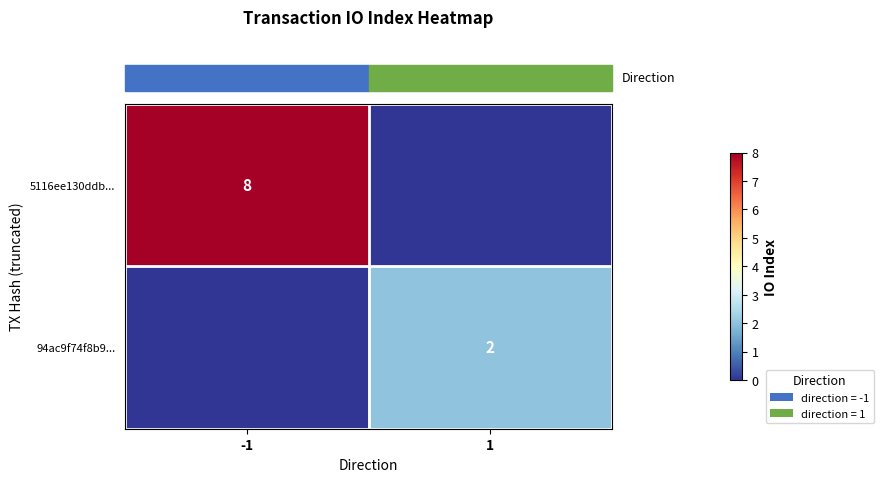

What is the difference between the maximum and minimum values in the row_0 series?

8